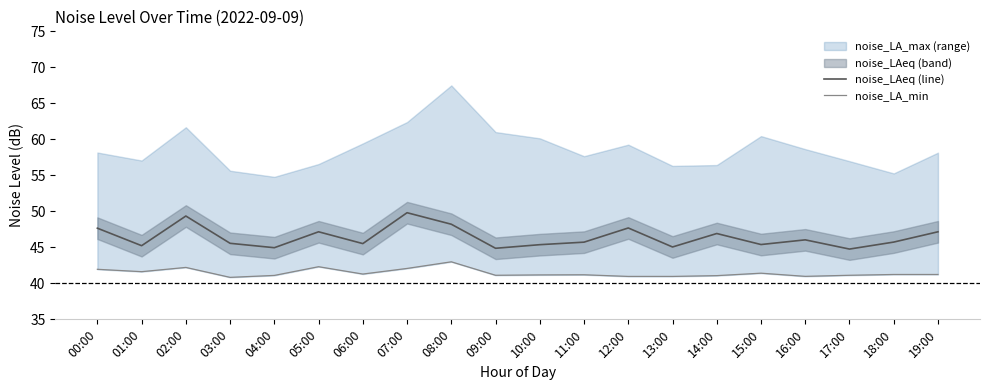

Reading left to right, transcribe all the data shown in this chart.

noise_LAeq (line): 00:00=47.7	01:00=45.2	02:00=49.4	03:00=45.6	04:00=45.0	05:00=47.2	06:00=45.5	07:00=49.8	08:00=48.2	09:00=44.9	10:00=45.4	11:00=45.7	12:00=47.7	13:00=45.0	14:00=46.9	15:00=45.4	16:00=46.0	17:00=44.8	18:00=45.7	19:00=47.2
noise_LA_min: 00:00=42.0	01:00=41.6	02:00=42.2	03:00=40.8	04:00=41.1	05:00=42.3	06:00=41.3	07:00=42.1	08:00=43.0	09:00=41.1	10:00=41.2	11:00=41.2	12:00=41.0	13:00=41.0	14:00=41.1	15:00=41.4	16:00=41.0	17:00=41.1	18:00=41.2	19:00=41.2